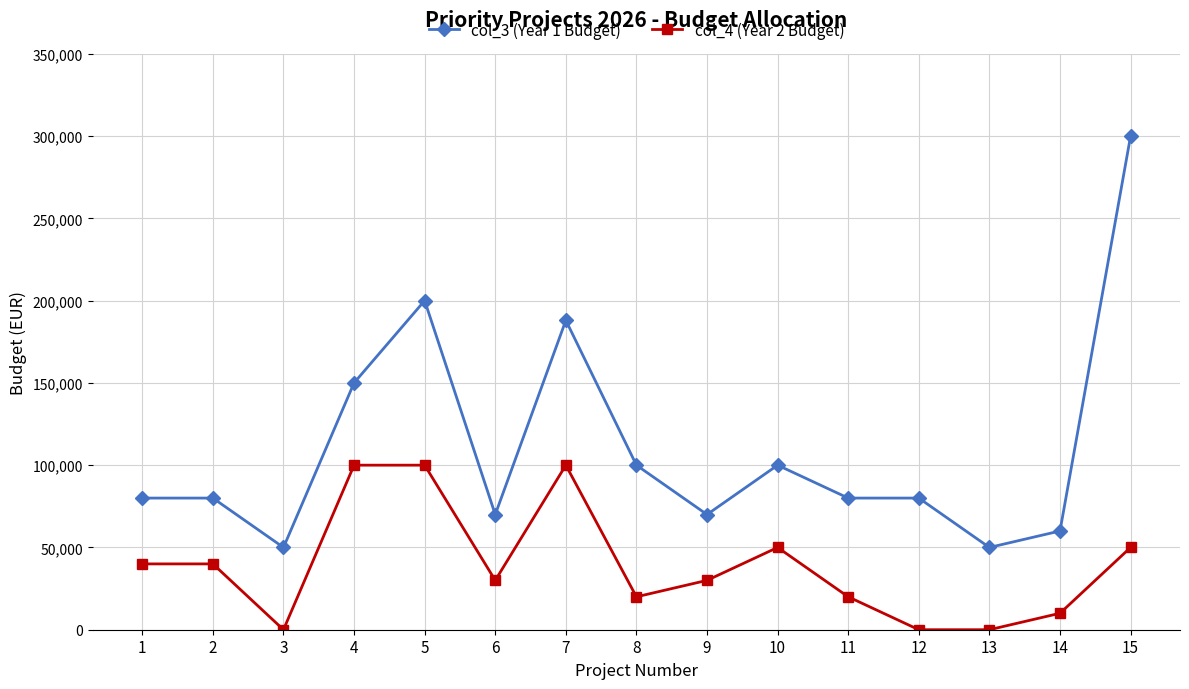

True or false: col_4 (Year 2 Budget) and col_3 (Year 1 Budget) intersect in this chart.

False